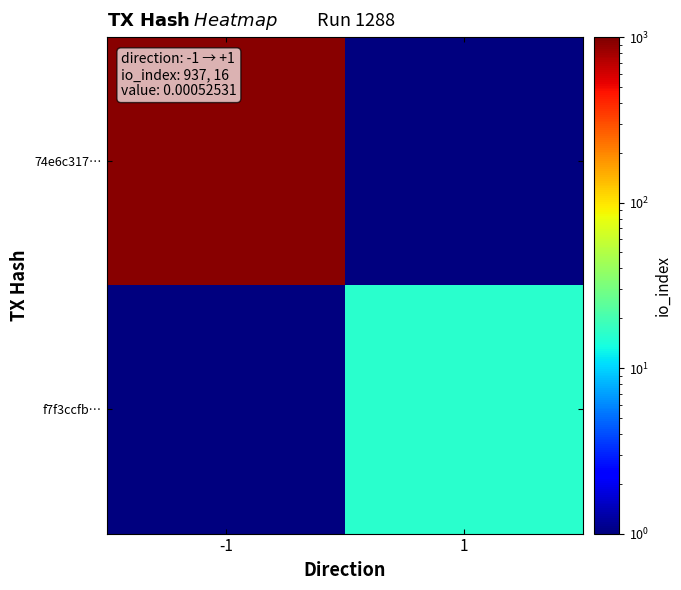

How many data points does each series have?

2